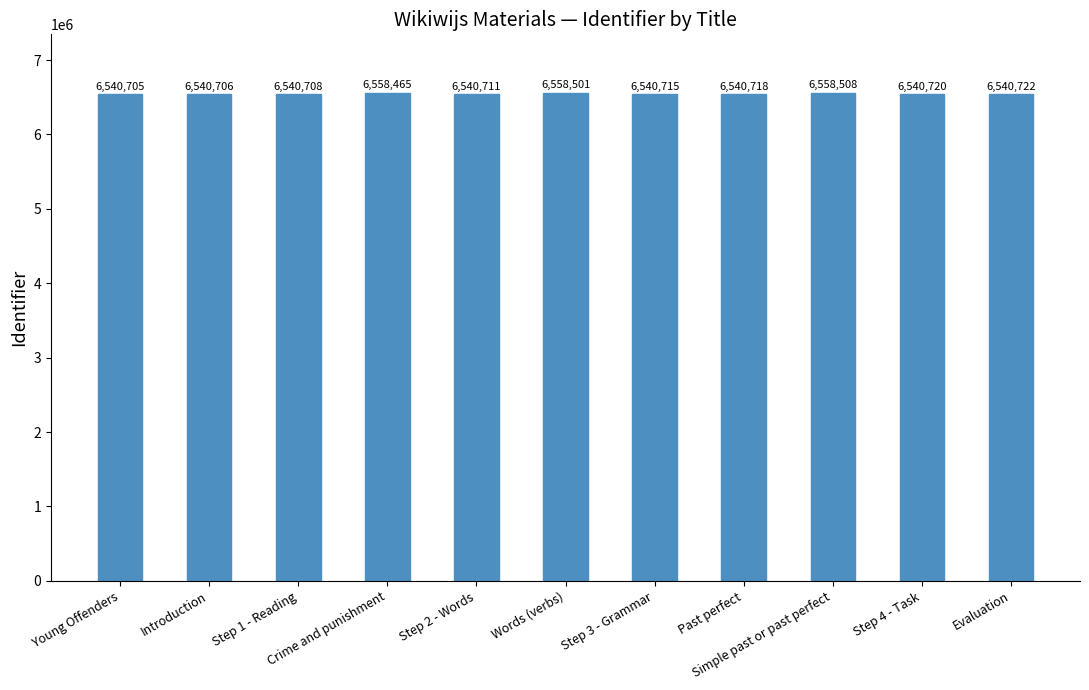

What is the maximum value shown in the chart?

6558508